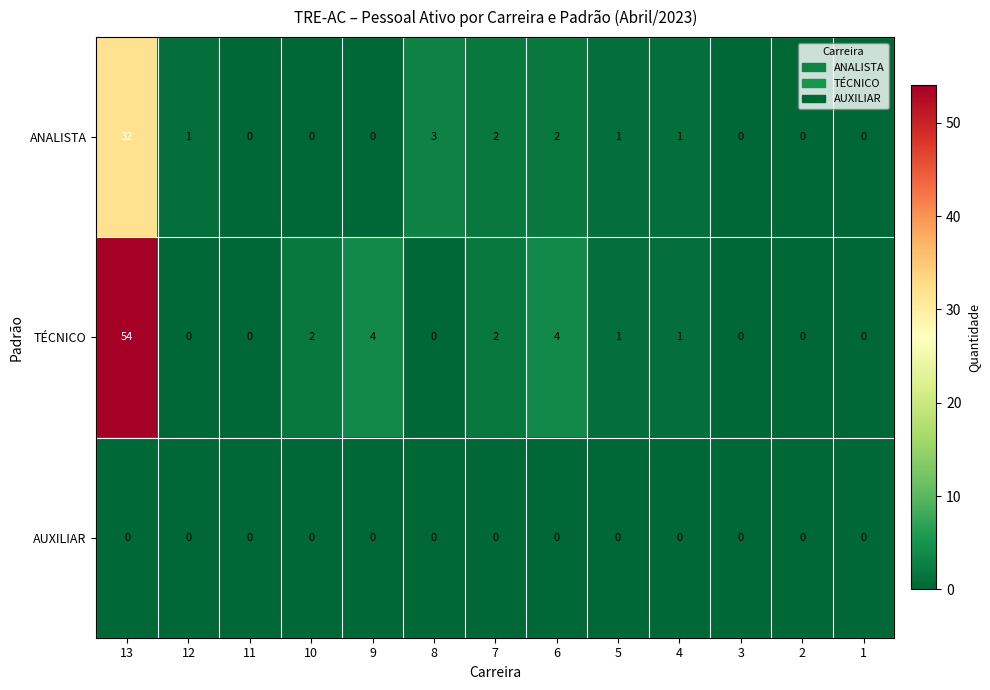

How many values in ANALISTA are above zero?

7